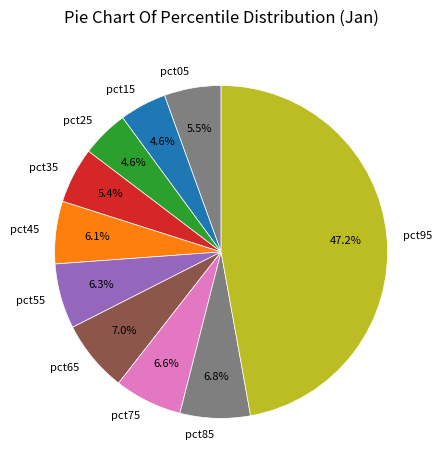

Count the number of slices in the pie.

10